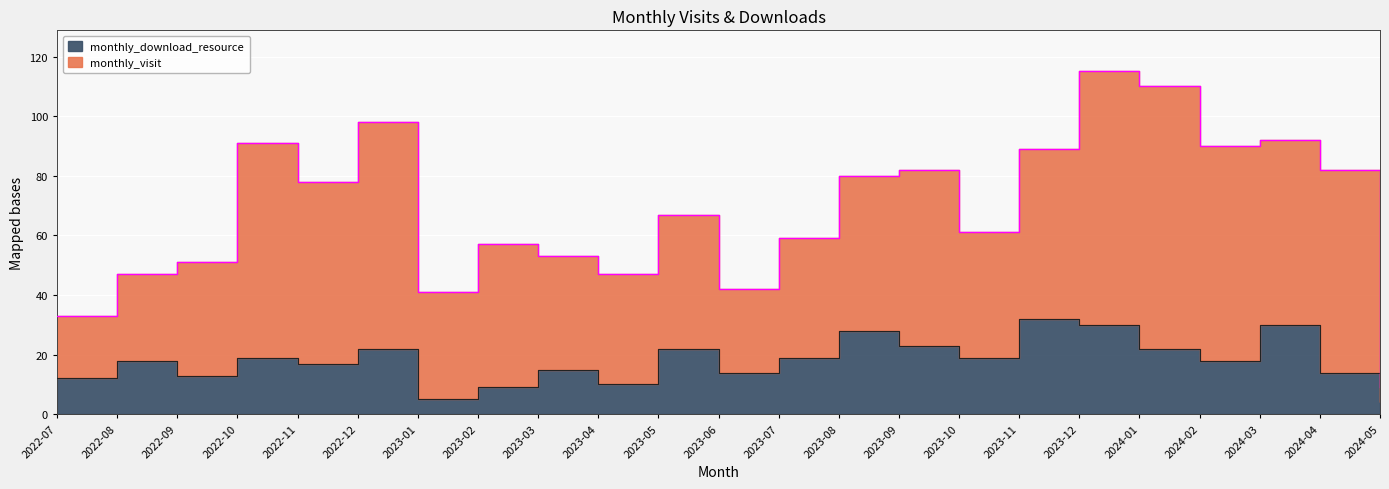

Rank the categories by value from lowest to highest.

2024-05, 2023-01, 2023-02, 2023-04, 2022-07, 2022-09, 2023-06, 2024-04, 2023-03, 2022-11, 2022-08, 2024-02, 2022-10, 2023-07, 2023-10, 2022-12, 2023-05, 2024-01, 2023-09, 2023-08, 2023-12, 2024-03, 2023-11